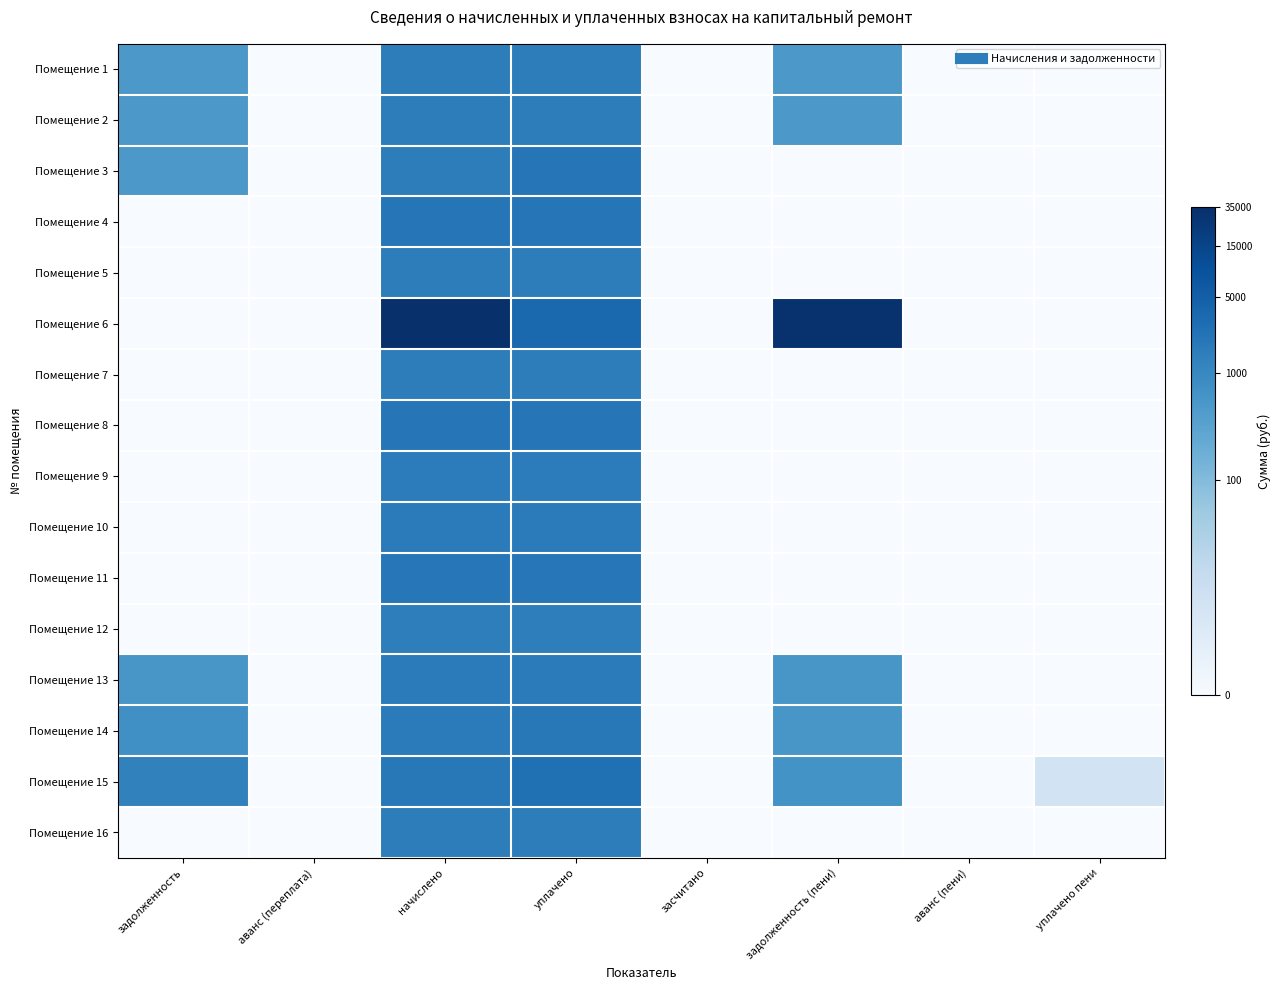

Reading right to left, extract all data points from this chart.

Помещение 1: уплачено пени=0.0	аванс (пени)=0.0	задолженность (пени)=6.2	засчитано=0.0	уплачено=7.3	начислено=7.3	аванс (переплата)=0.0	задолженность=6.2
Помещение 2: уплачено пени=0.0	аванс (пени)=0.0	задолженность (пени)=6.2	засчитано=0.0	уплачено=7.3	начислено=7.3	аванс (переплата)=0.0	задолженность=6.2
Помещение 3: уплачено пени=0.0	аванс (пени)=0.0	задолженность (пени)=0.0	засчитано=0.0	уплачено=7.6	начислено=7.3	аванс (переплата)=0.0	задолженность=6.2
Помещение 4: уплачено пени=0.0	аванс (пени)=0.0	задолженность (пени)=0.0	засчитано=0.0	уплачено=7.6	начислено=7.6	аванс (переплата)=0.0	задолженность=0.0
Помещение 5: уплачено пени=0.0	аванс (пени)=0.0	задолженность (пени)=0.0	засчитано=0.0	уплачено=7.3	начислено=7.3	аванс (переплата)=0.0	задолженность=0.0
Помещение 6: уплачено пени=0.0	аванс (пени)=0.0	задолженность (пени)=10.3	засчитано=0.0	уплачено=8.1	начислено=10.4	аванс (переплата)=0.0	задолженность=0.0
Помещение 7: уплачено пени=0.0	аванс (пени)=0.0	задолженность (пени)=0.0	засчитано=0.0	уплачено=7.3	начислено=7.3	аванс (переплата)=0.0	задолженность=0.0
Помещение 8: уплачено пени=0.0	аванс (пени)=0.0	задолженность (пени)=0.0	засчитано=0.0	уплачено=7.7	начислено=7.7	аванс (переплата)=0.0	задолженность=0.0
Помещение 9: уплачено пени=0.0	аванс (пени)=0.0	задолженность (пени)=0.0	засчитано=0.0	уплачено=7.4	начислено=7.4	аванс (переплата)=0.0	задолженность=0.0
Помещение 10: уплачено пени=0.0	аванс (пени)=0.0	задолженность (пени)=0.0	засчитано=0.0	уплачено=7.4	начислено=7.4	аванс (переплата)=0.0	задолженность=0.0
Помещение 11: уплачено пени=0.0	аванс (пени)=0.0	задолженность (пени)=0.0	засчитано=0.0	уплачено=7.6	начислено=7.6	аванс (переплата)=0.0	задолженность=0.0
Помещение 12: уплачено пени=0.0	аванс (пени)=0.0	задолженность (пени)=0.0	засчитано=0.0	уплачено=7.3	начислено=7.3	аванс (переплата)=0.0	задолженность=0.0
Помещение 13: уплачено пени=0.0	аванс (пени)=0.0	задолженность (пени)=6.3	засчитано=0.0	уплачено=7.4	начислено=7.4	аванс (переплата)=0.0	задолженность=6.3
Помещение 14: уплачено пени=0.0	аванс (пени)=0.0	задолженность (пени)=6.3	засчитано=0.0	уплачено=7.5	начислено=7.4	аванс (переплата)=0.0	задолженность=6.6
Помещение 15: уплачено пени=1.9	аванс (пени)=0.0	задолженность (пени)=6.5	засчитано=0.0	уплачено=7.8	начислено=7.5	аванс (переплата)=0.0	задолженность=7.1
Помещение 16: уплачено пени=0.0	аванс (пени)=0.0	задолженность (пени)=0.0	засчитано=0.0	уплачено=7.3	начислено=7.3	аванс (переплата)=0.0	задолженность=0.0